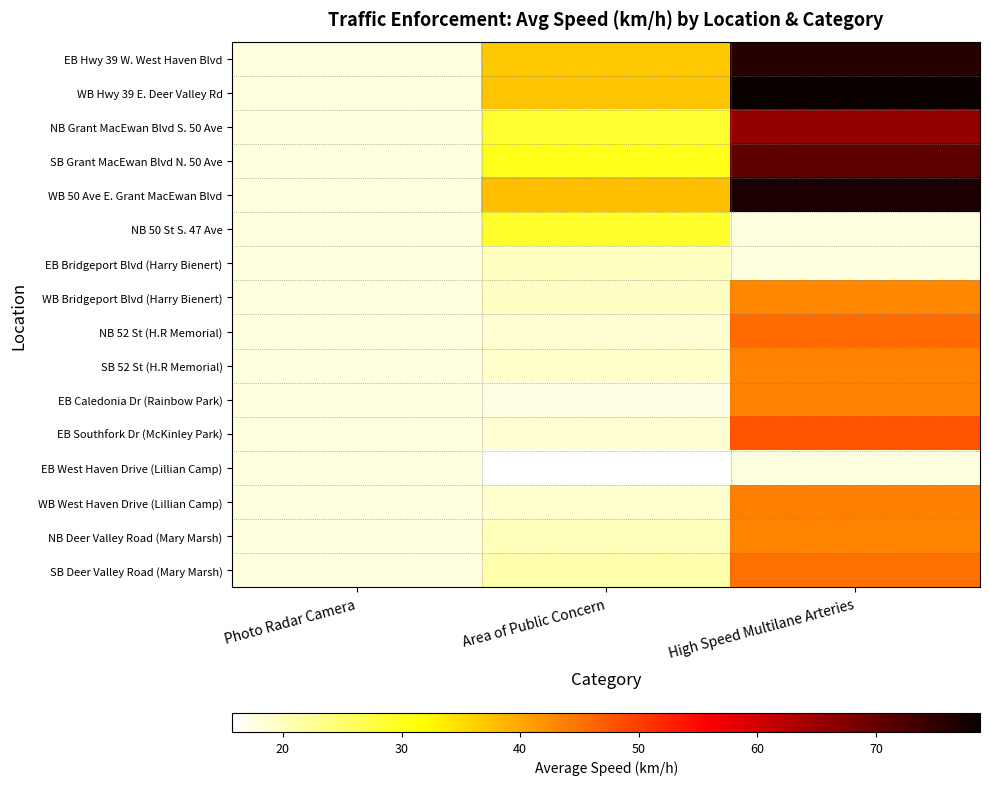

How many distinct data groups are displayed?

16